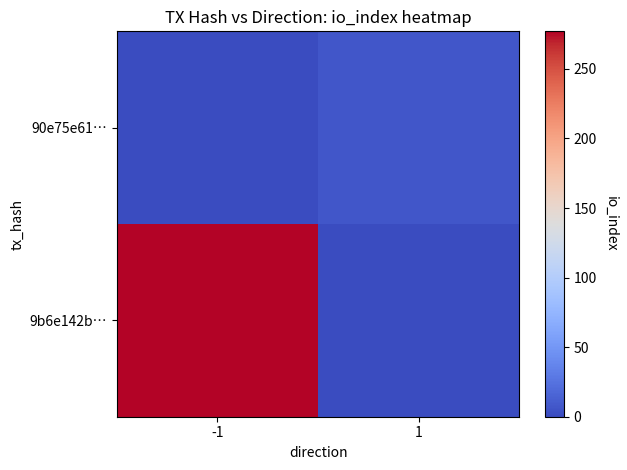

At which category does the chart reach its peak across all series?

-1